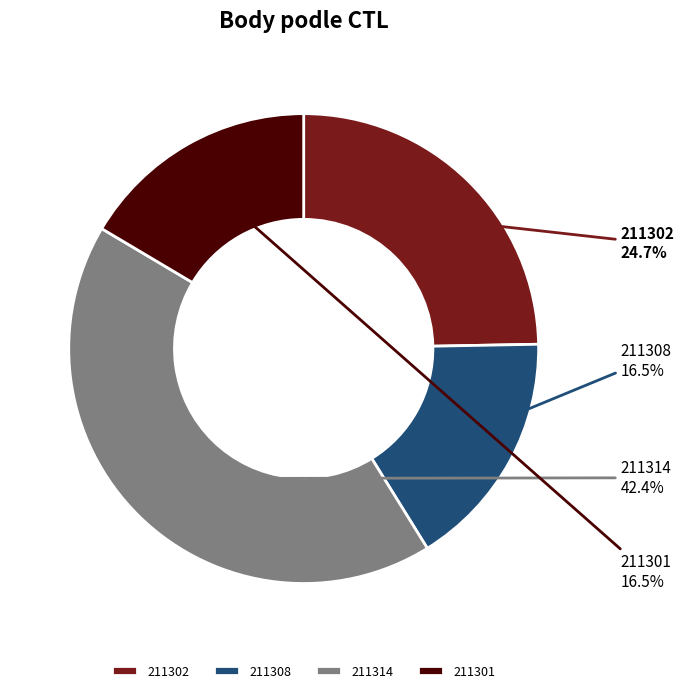

The 211302 slice represents 12% of the pie. True or false?

False